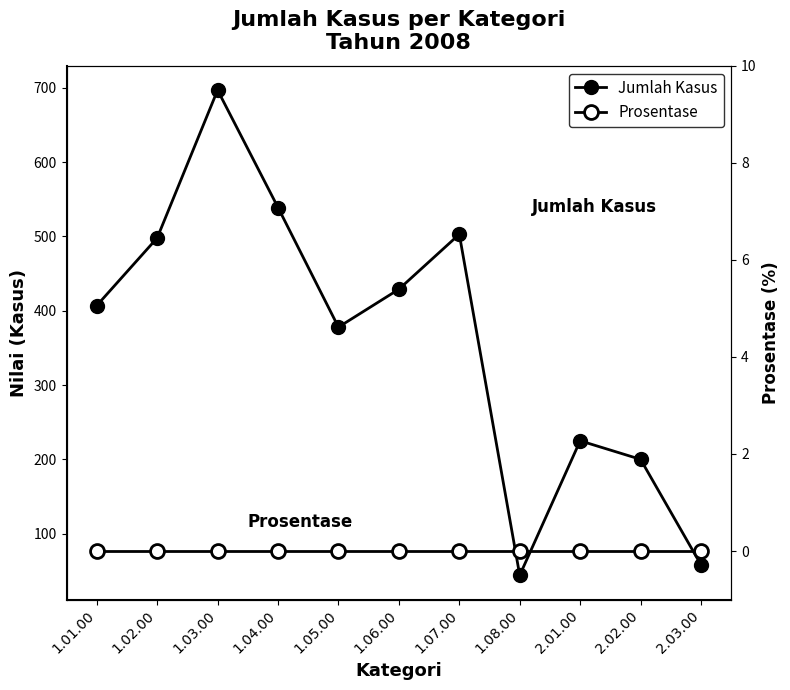

What is the maximum value for Jumlah Kasus?

697